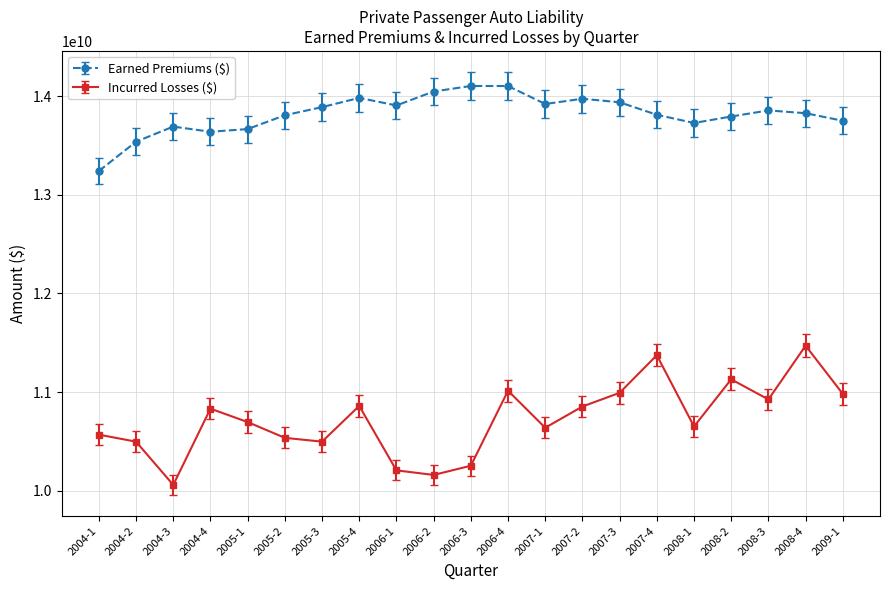

True or false: Earned Premiums ($) and Incurred Losses ($) cross at least once.

False